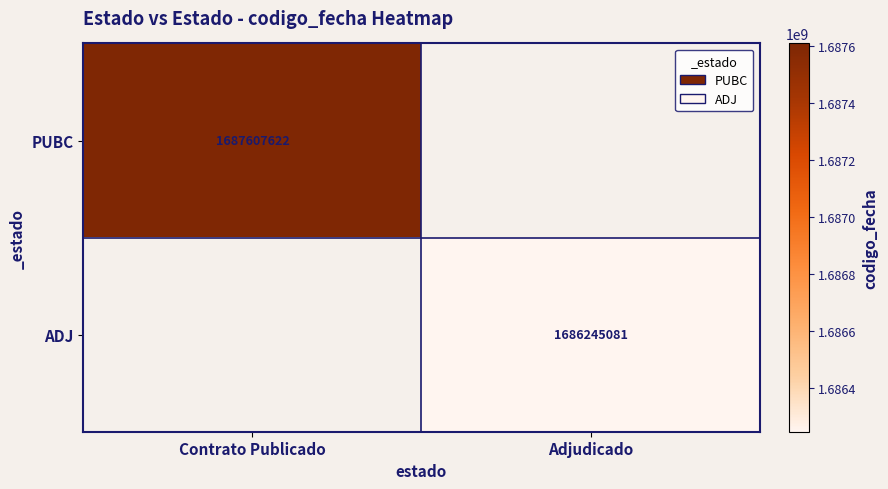

Is it true that ADJ equals 1686245081 at Adjudicado?

True